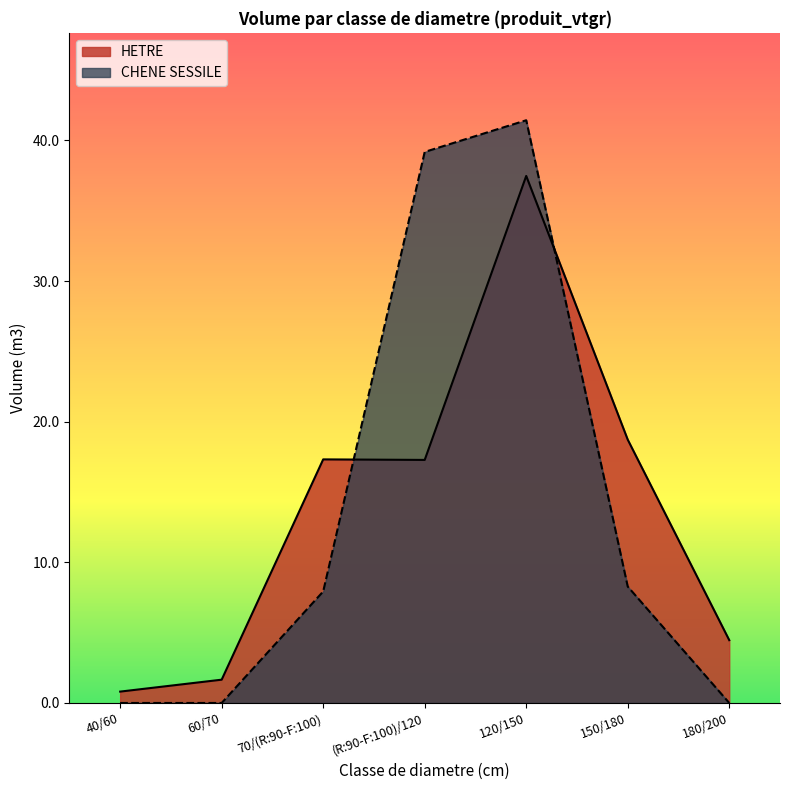

In HETRE, how many points are lower than both neighbors (excluding endpoints)?

1